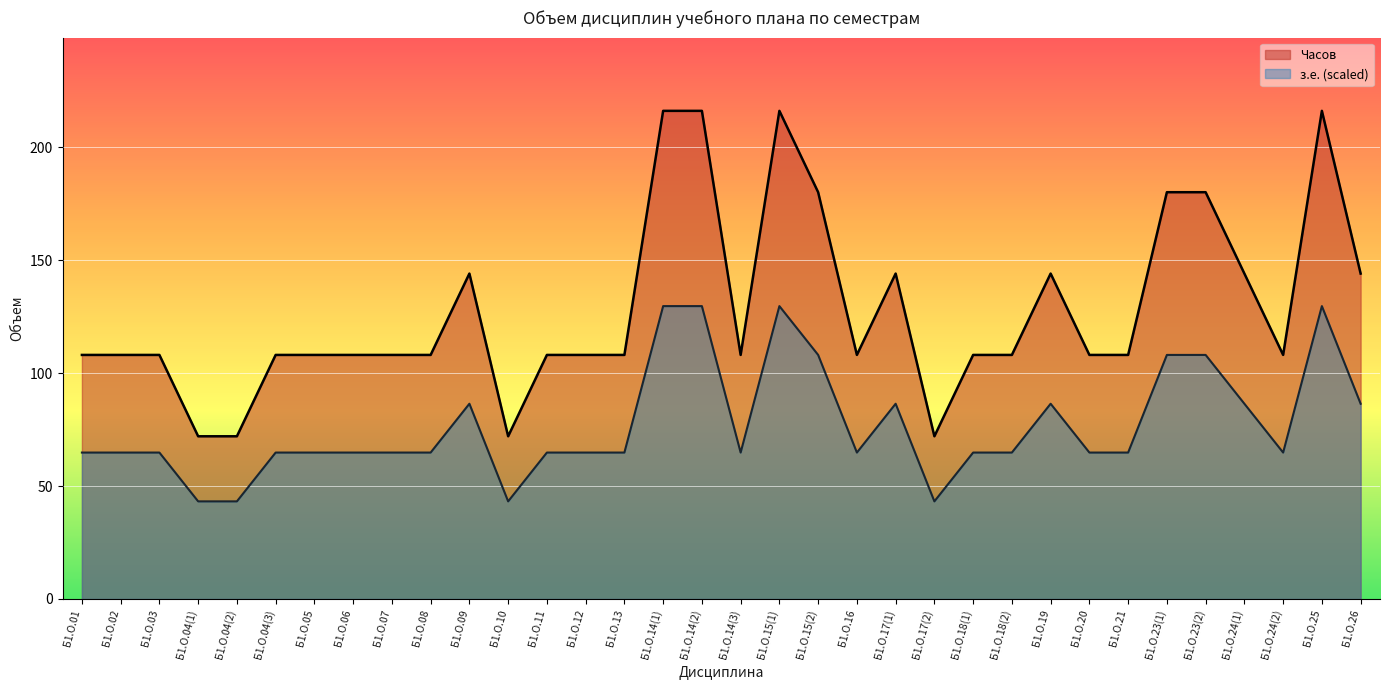

At which label is з.е. closest to 144?

Б1.О.09